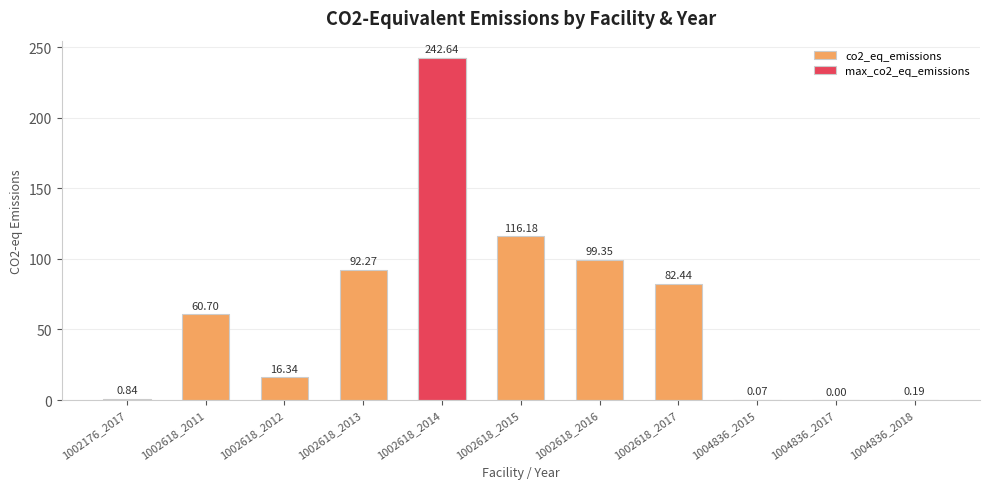

The value at 1002618_2013 is 92.3. True or false?

True